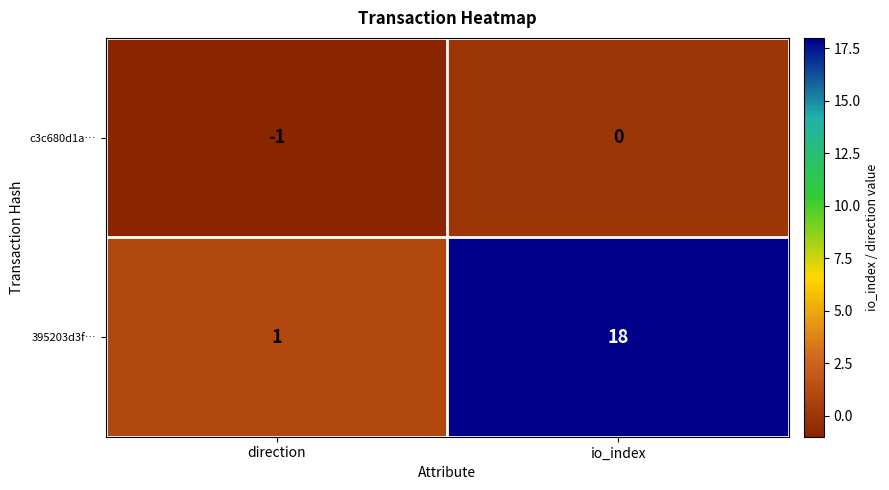

List the series in order of their peak value, lowest first.

c3c680d1a…, 395203d3f…